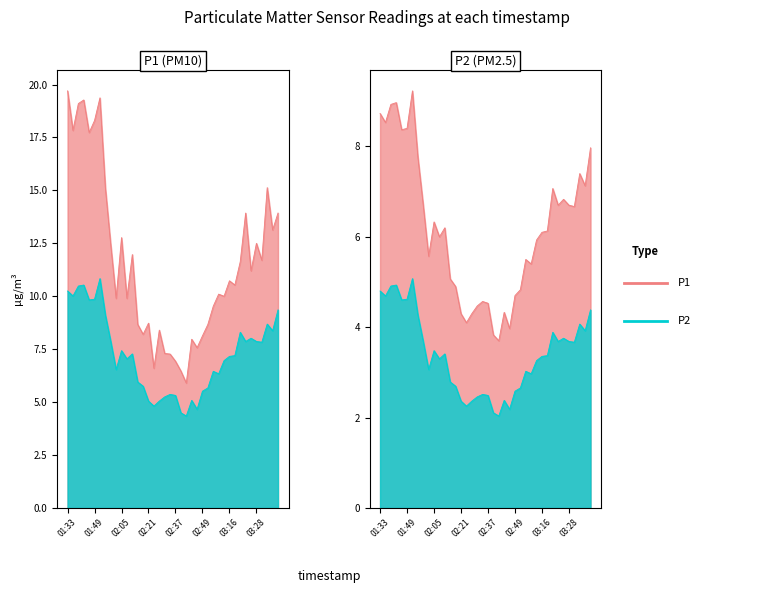

Which series has the largest total across all categories?

P1